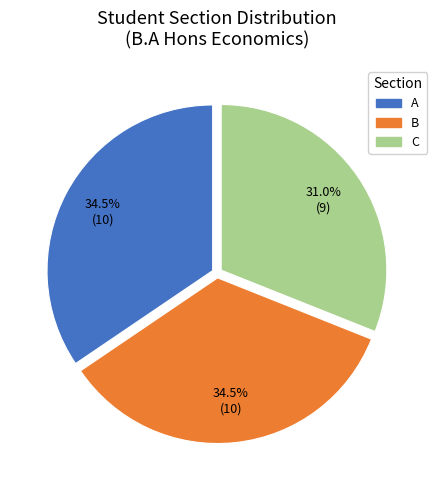

What is the ratio of the value at A to the value at C?

1.1